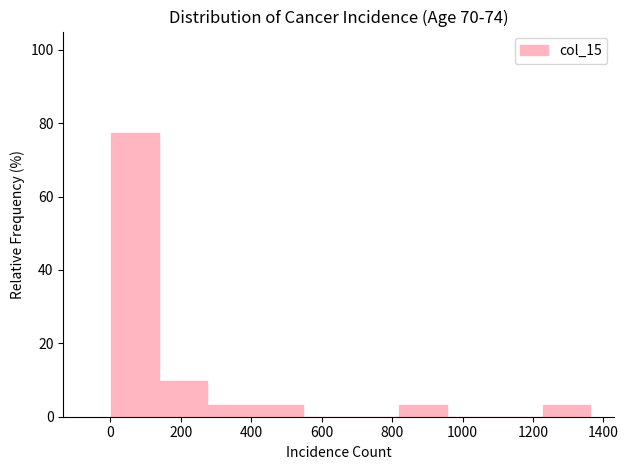

Reading left to right, transcribe this chart: for each bar, give the range it covers on the x-axis and its height. Neither the bar edges nor the heights are printed on the chart, so give them approximately, as read against the axes.

0 to 140: 78
140 to 280: 10
280 to 420: 4
420 to 540: 4
540 to 680: 0
680 to 820: 0
820 to 960: 4
960 to 1100: 0
1100 to 1220: 0
1220 to 1360: 4